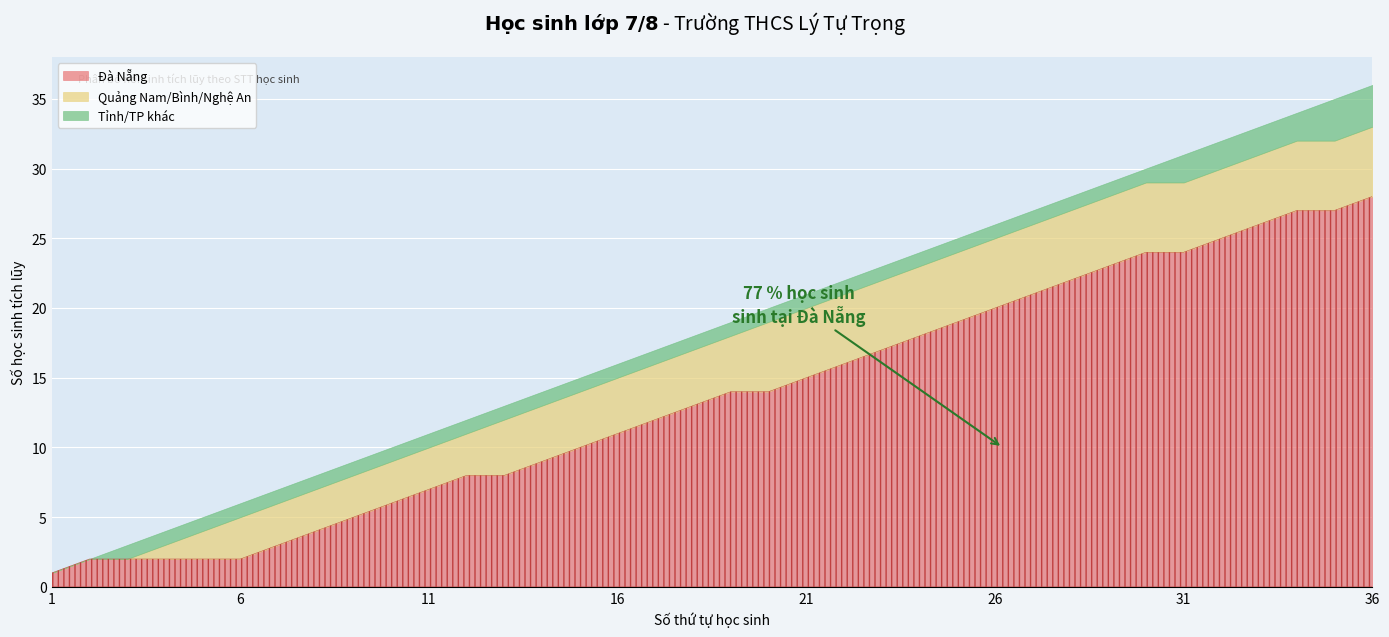

True or false: Tỉnh khác and Quảng Nam/Bình/Nghệ cross at least once.

False